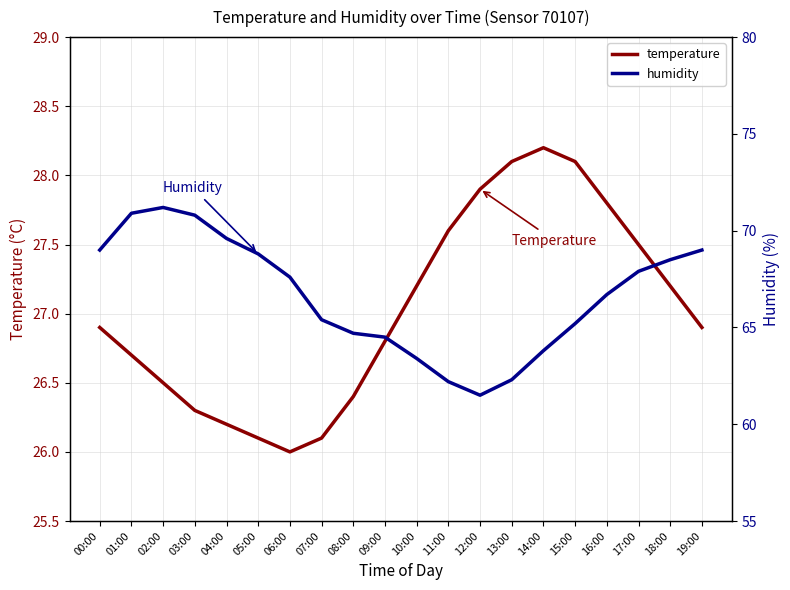

True or false: humidity and temperature intersect in this chart.

False